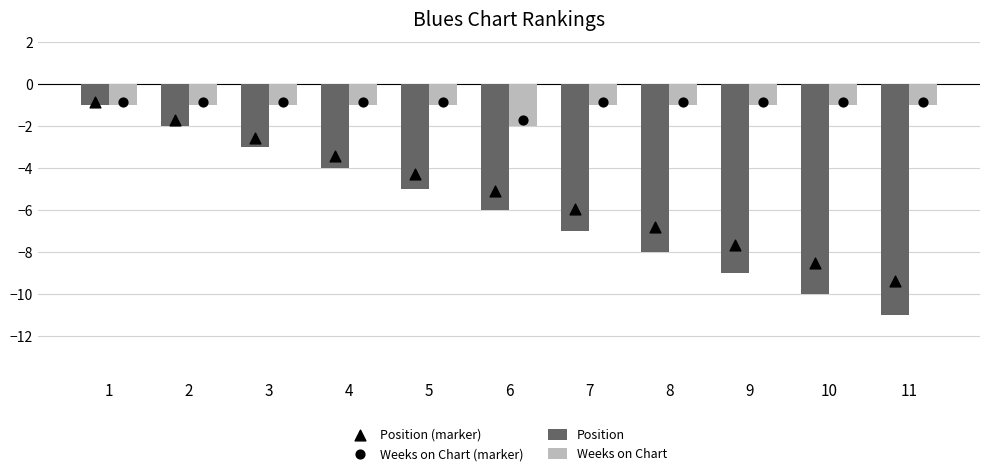

Which series has the largest Y range (max minus min)?

Position